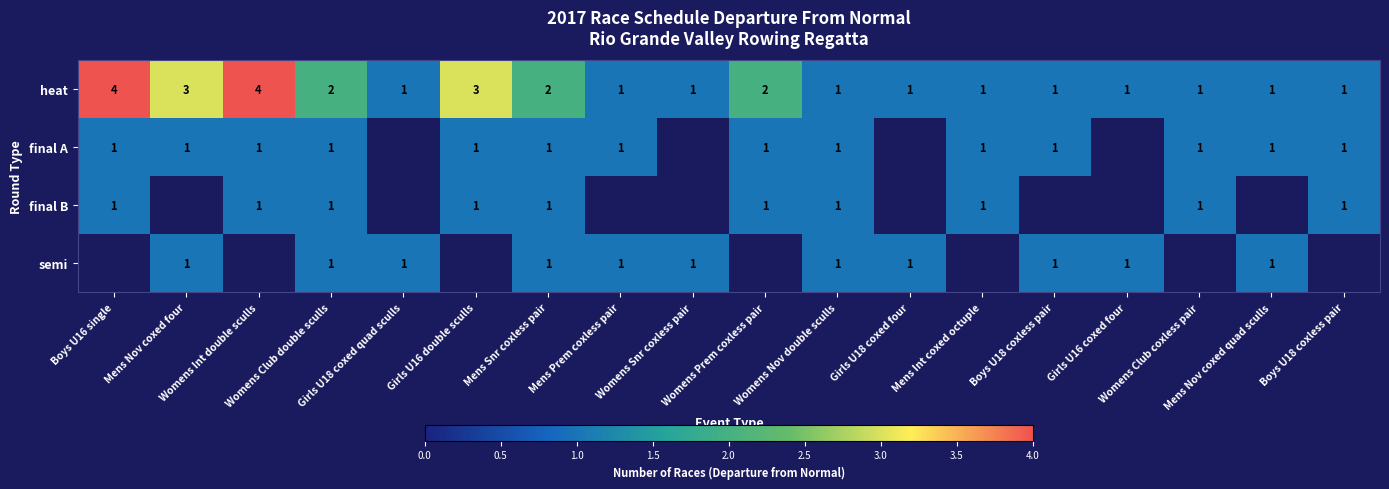

The final B series shows 0.4 at Womens Nov double sculls. True or false?

False